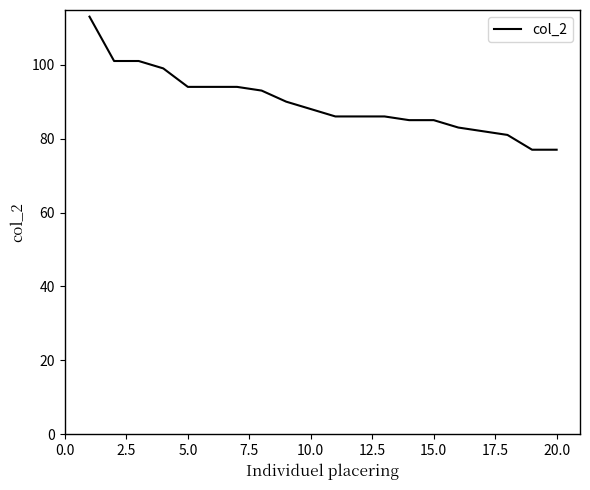

What is the smallest value displayed?

77